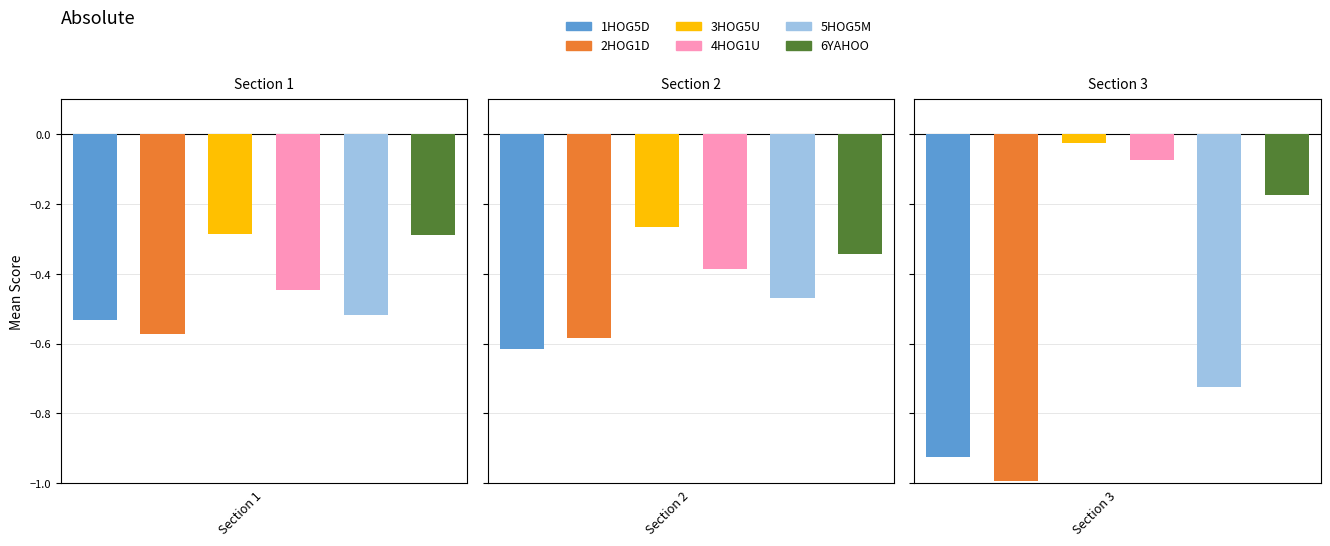

Are the bars horizontal?

No